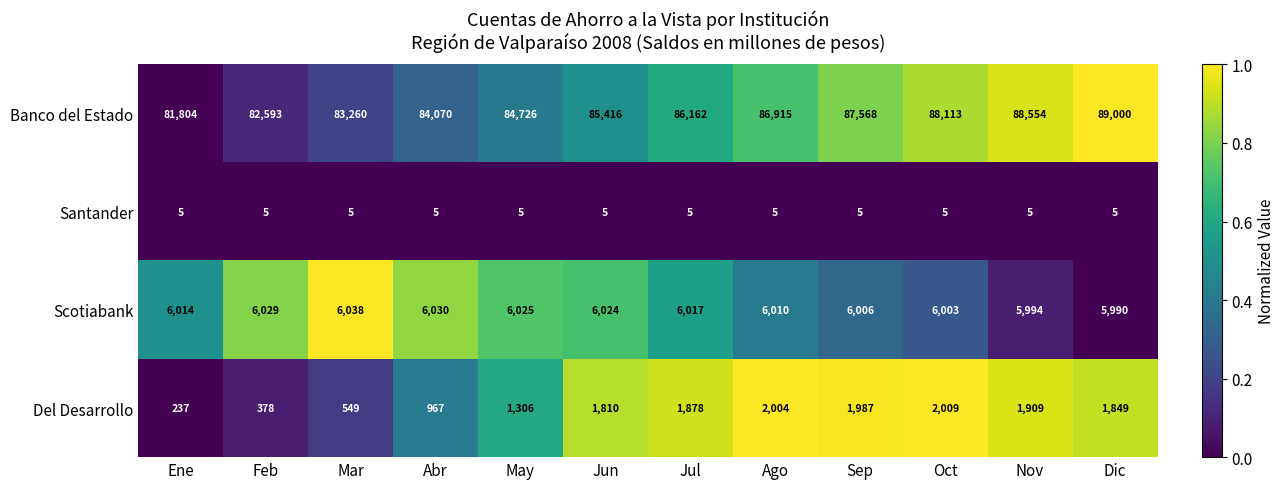

Is it true that Del Desarrollo equals 2004 at Ago?

True